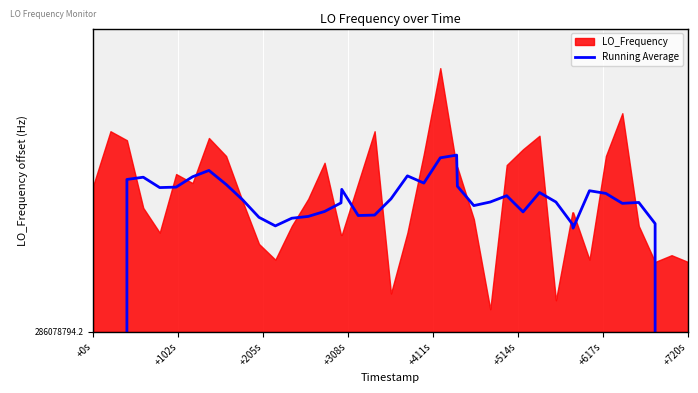

What is the approximate value at +514s?

6.4